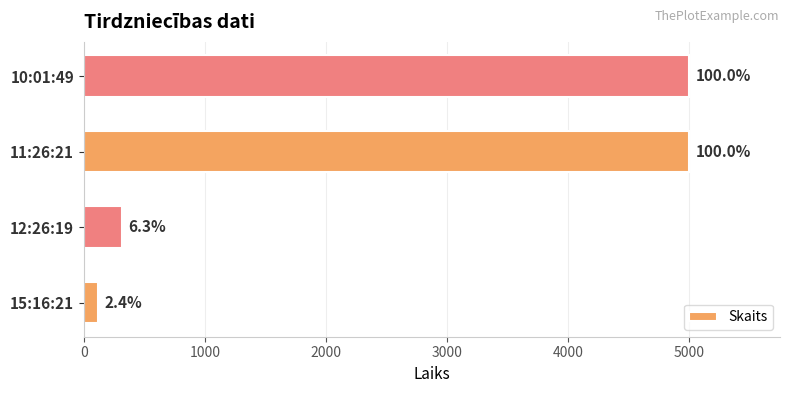

Does the chart contain any negative values?

No